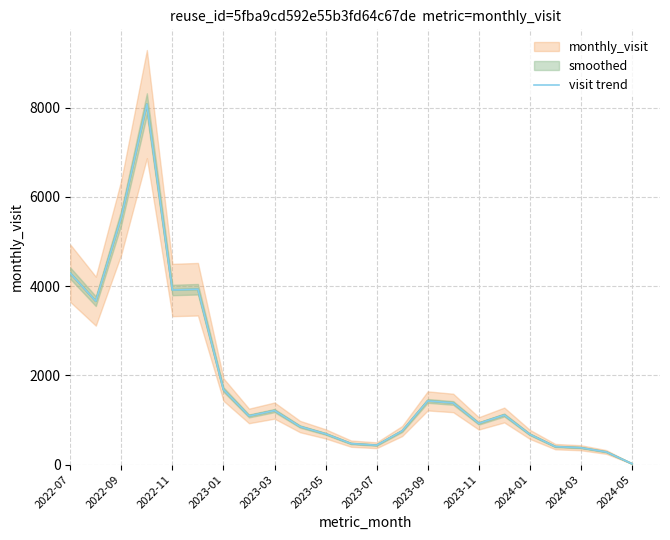

At which label does visit trend reach its minimum?

2024-05